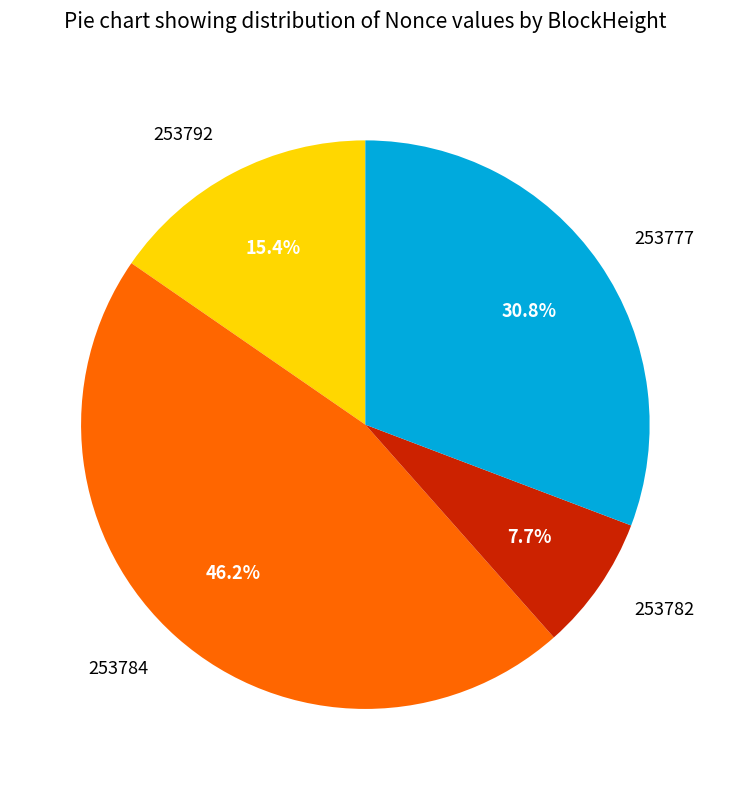

To the nearest percent, what portion does 253784 represent?

46%